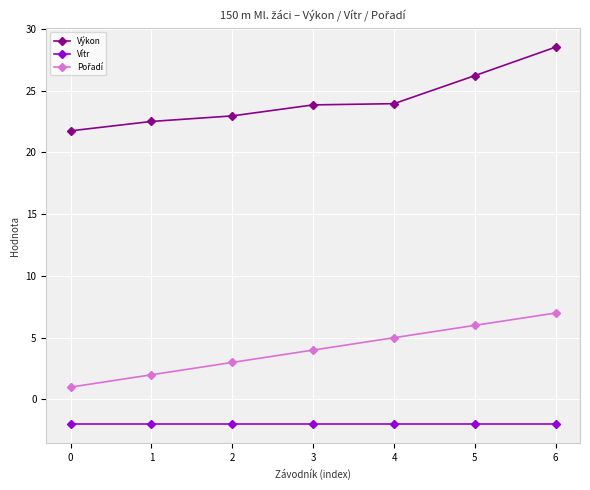

Is the value of Výkon at 6 greater than the value of Vítr at 1?

Yes